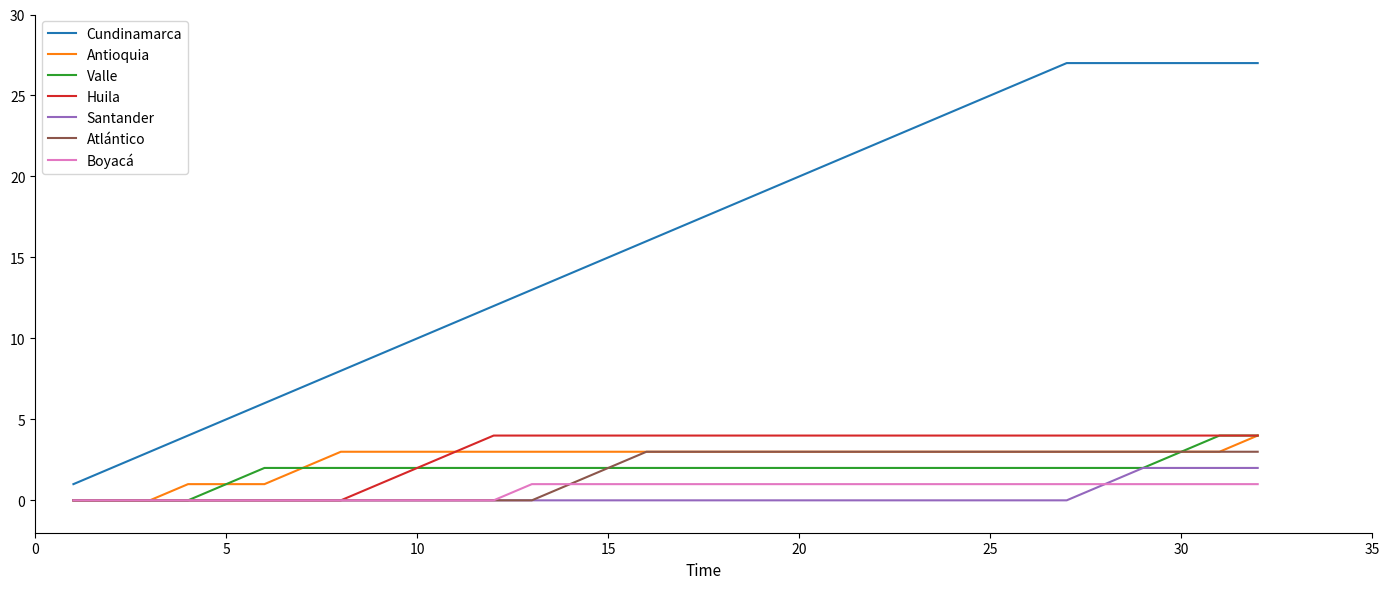

Which series has the largest range (max minus min)?

Cundinamarca